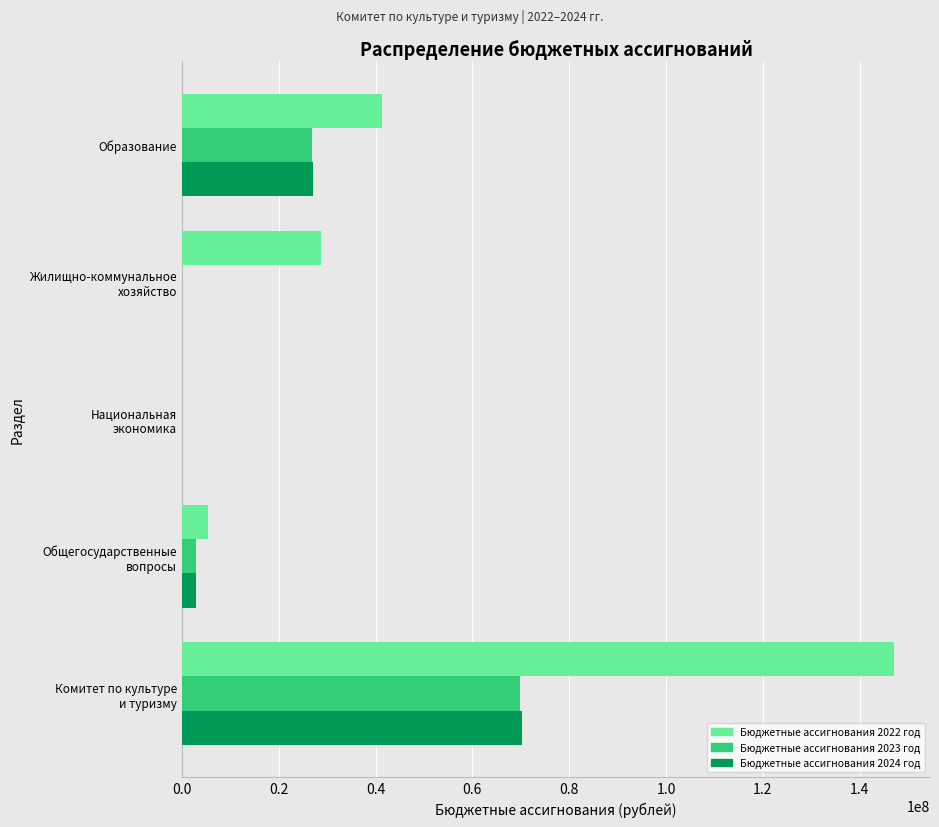

Which series has the largest total across all categories?

Бюджетные ассигнования 2022 год